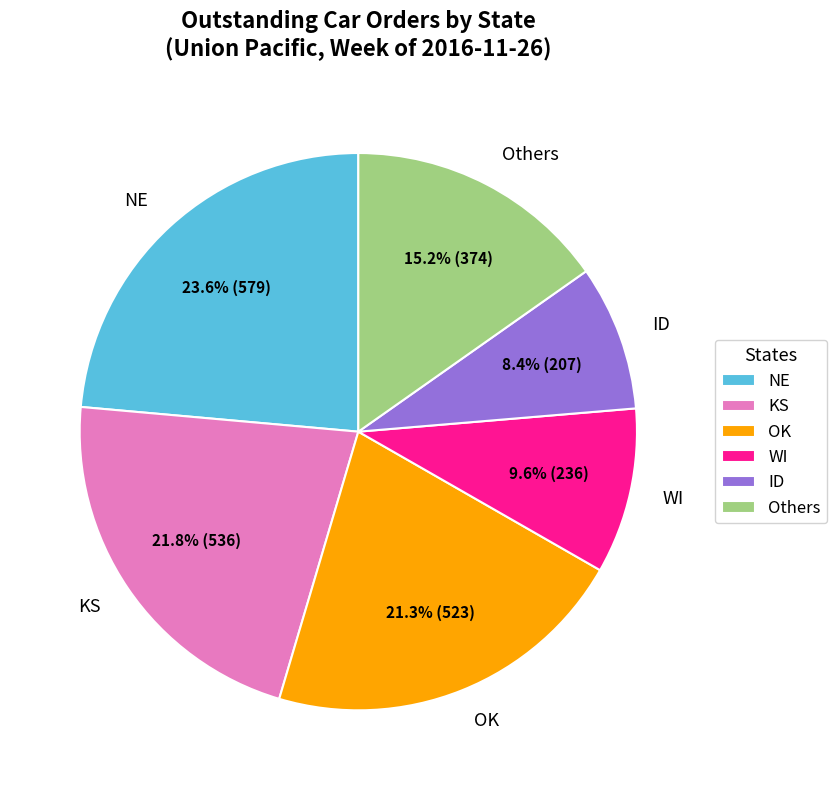

How many segments does this pie chart have?

6